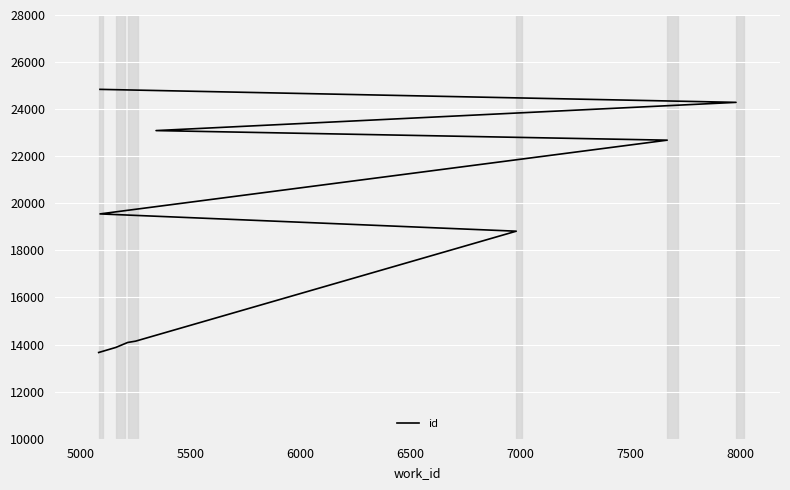

What is the value of the 9th point from the left?

24289